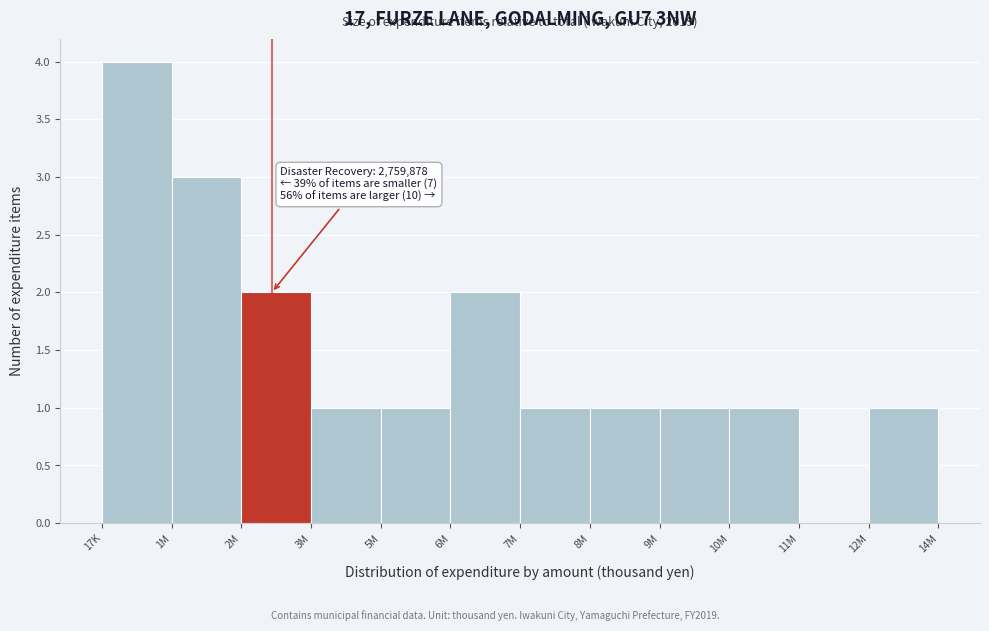

Reading left to right, transcribe all the data shown in this chart.

17K=4	1M=3	2M=2	3M=1	5M=1	6M=2	7M=1	8M=1	9M=1	10M=1	11M=0	12M=1